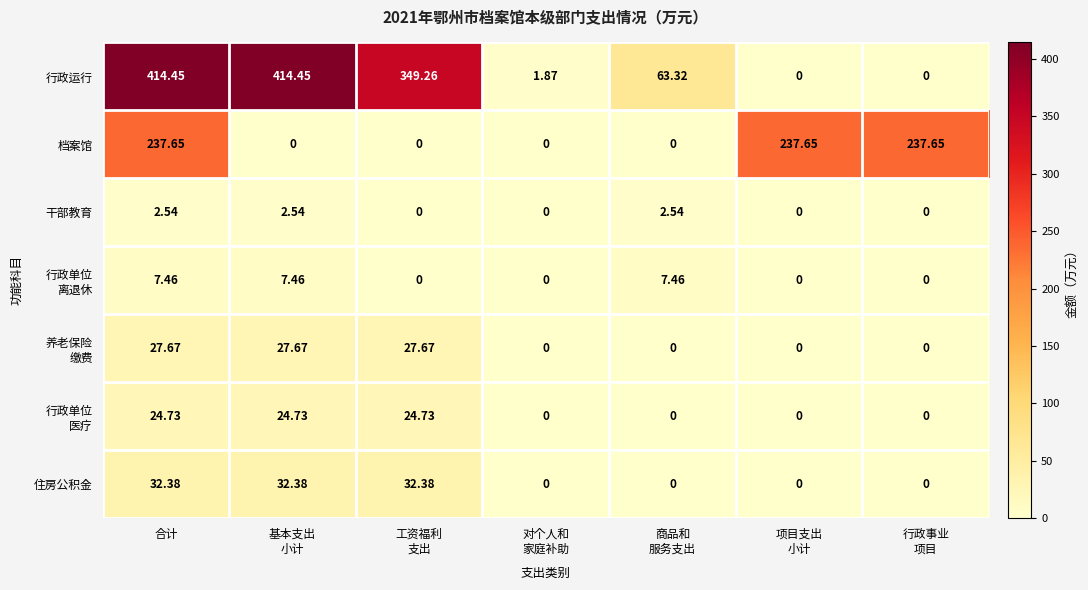

What is the difference between the highest and lowest values at 项目支出
小计?

237.7